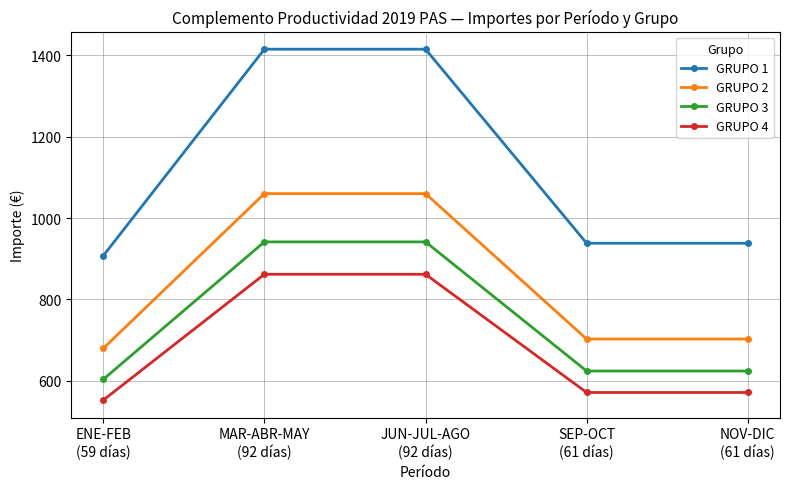

True or false: GRUPO 2 and GRUPO 4 cross at least once.

False